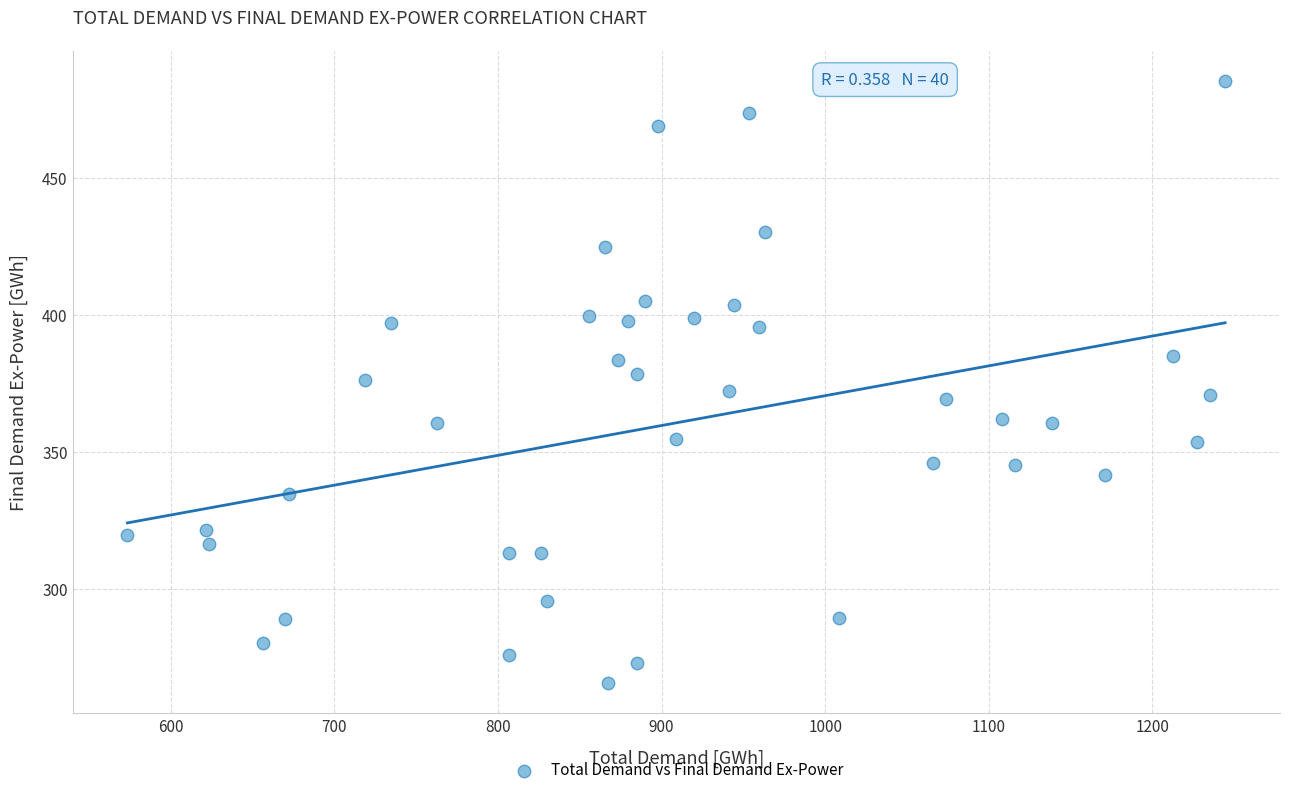

What is the range of X values (max minus min)?

671.1